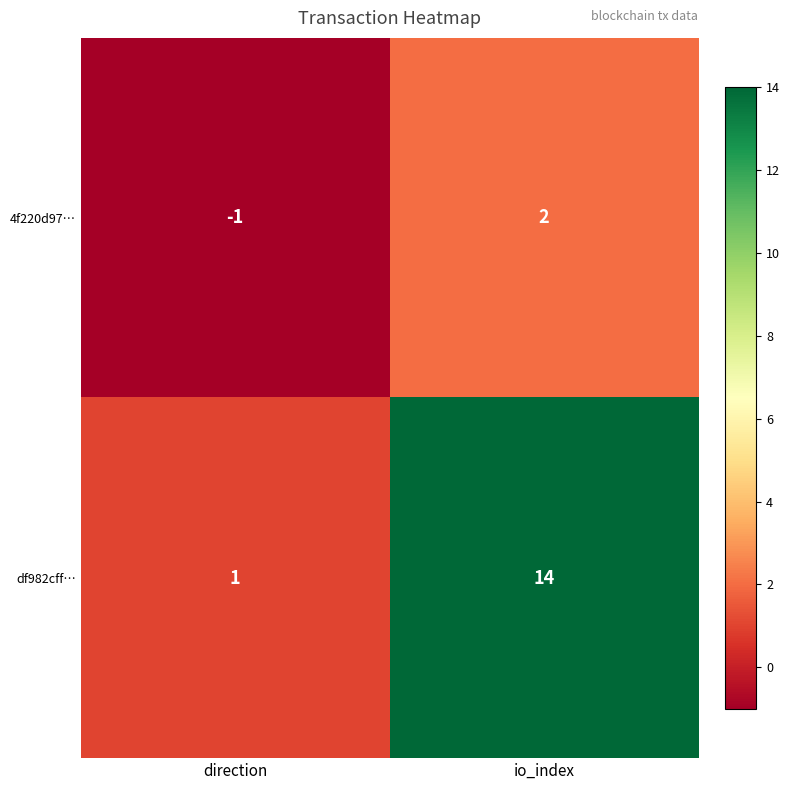

Rank the series by their maximum value, from highest to lowest.

df982cff…, 4f220d97…